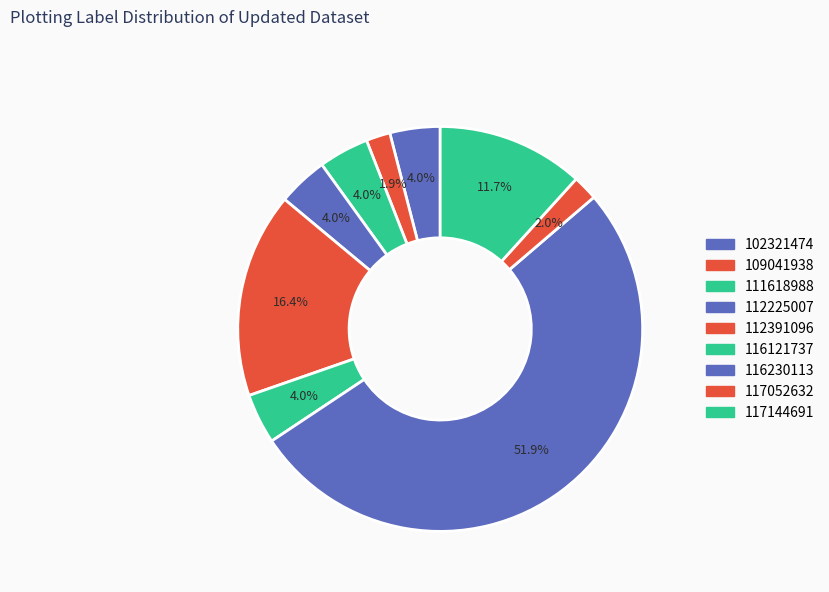

To the nearest percent, what portion does 109041938 represent?

2%